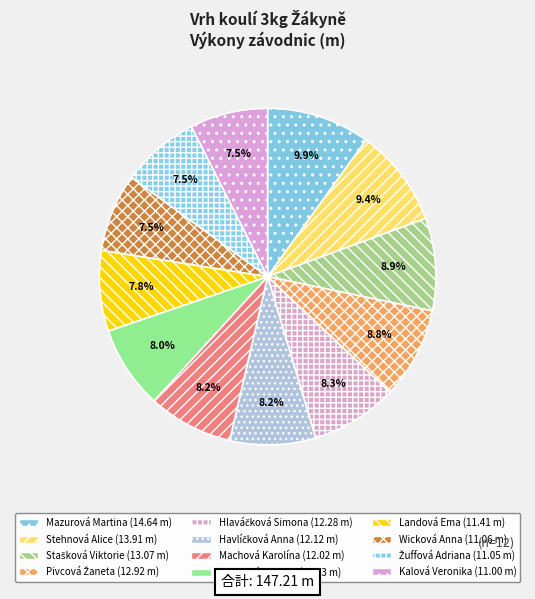

Is there a majority slice in this chart?

No